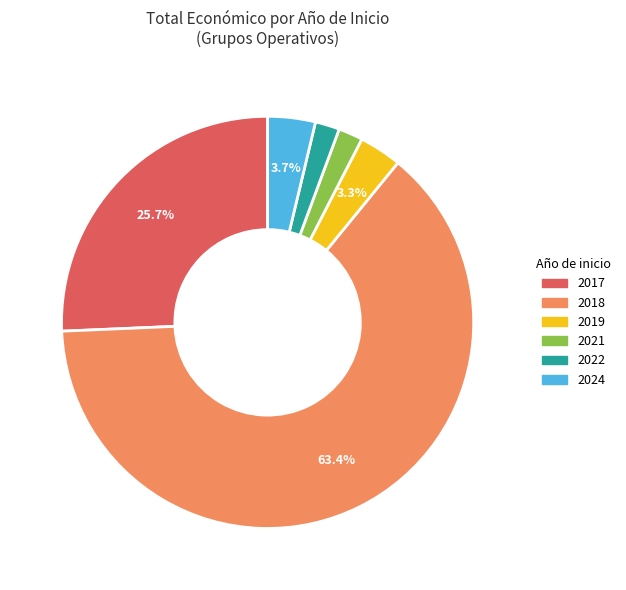

Is there any slice that represents more than half of the pie?

Yes